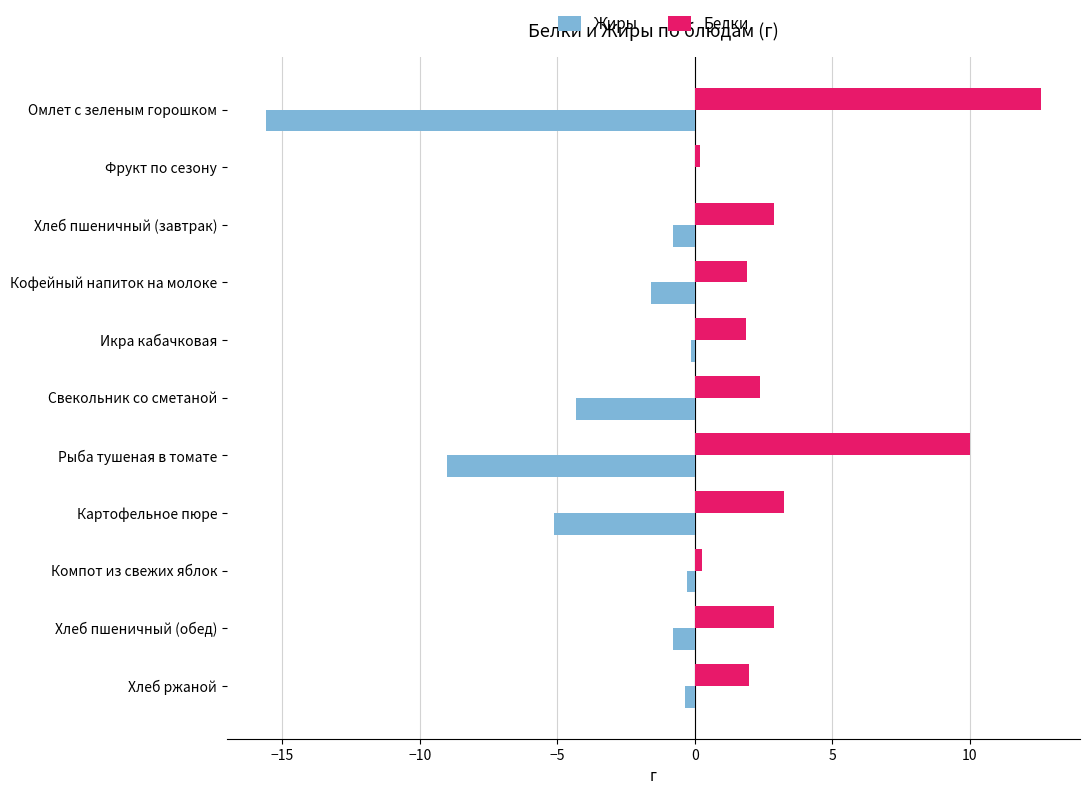

What is the greatest value displayed?

12.6